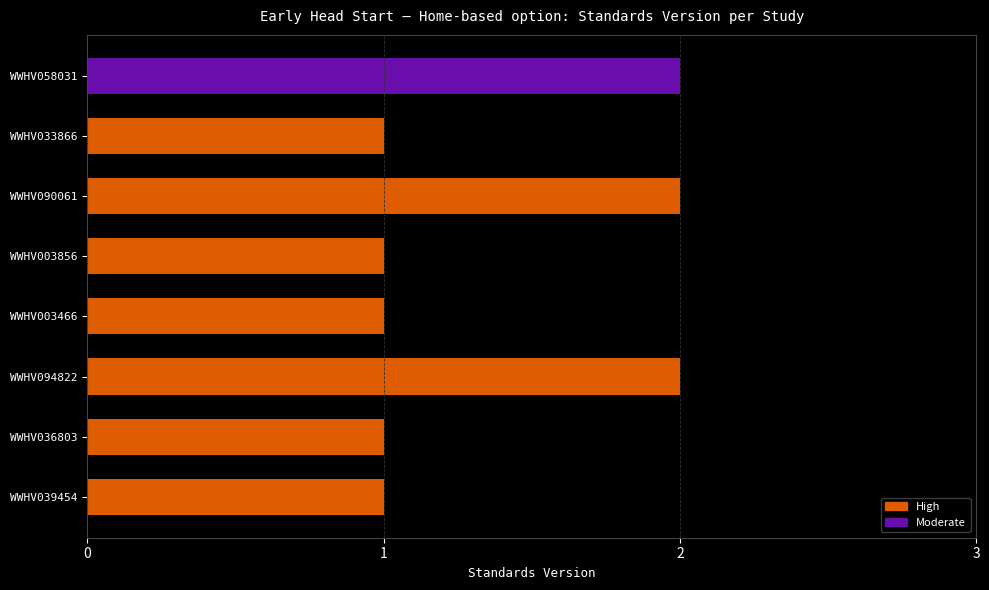

The chart shows a value of 0 at WWHV003856. True or false?

False